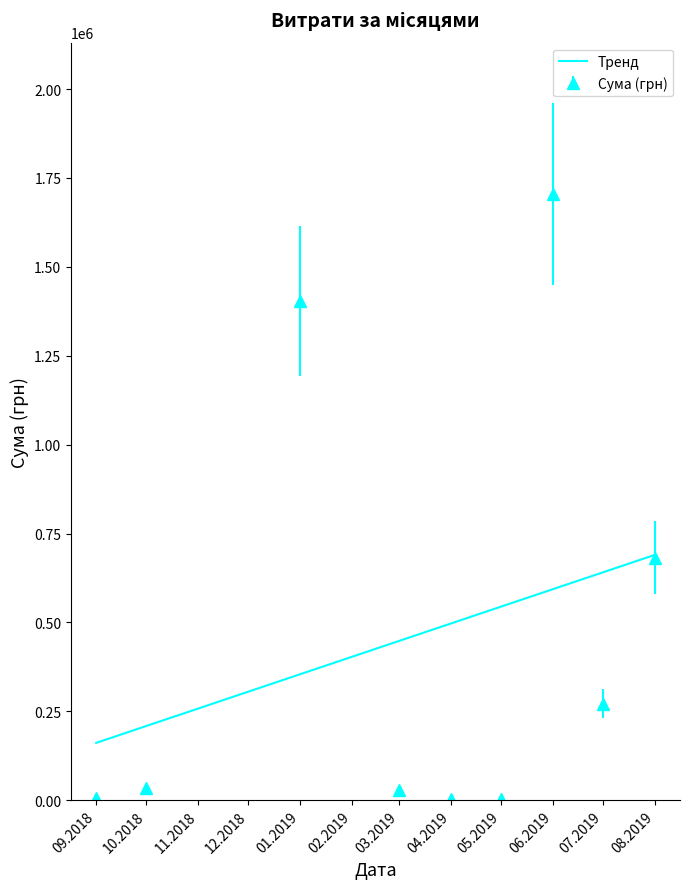

What is the greatest value displayed?

1704485.8